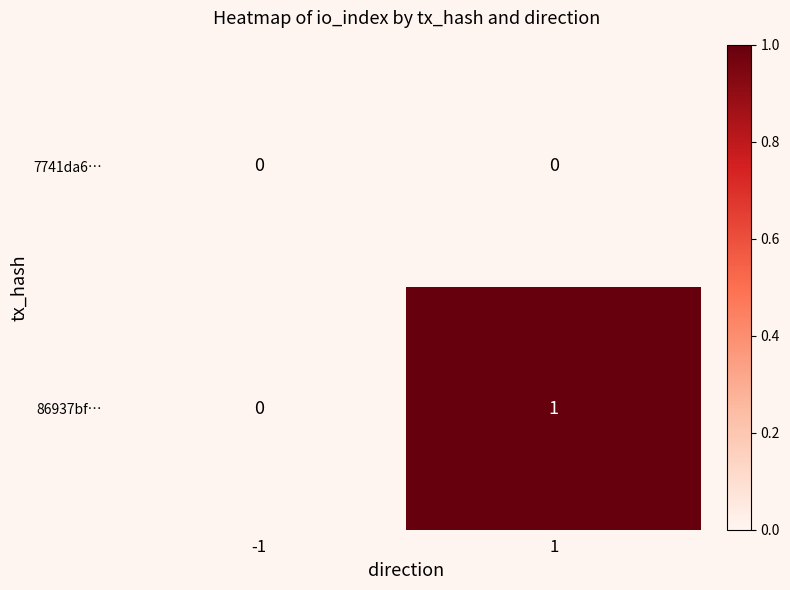

At which category is the sum across all series the highest?

1